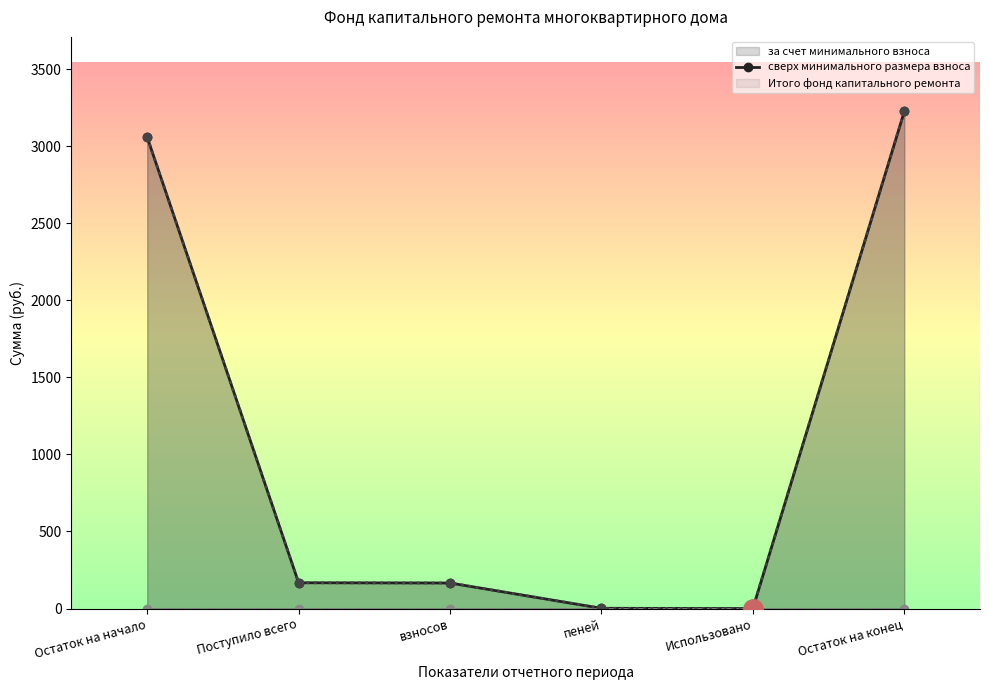

Is it true that Итого фонд капитального ремонта equals -2000.2 at Использовано?

False